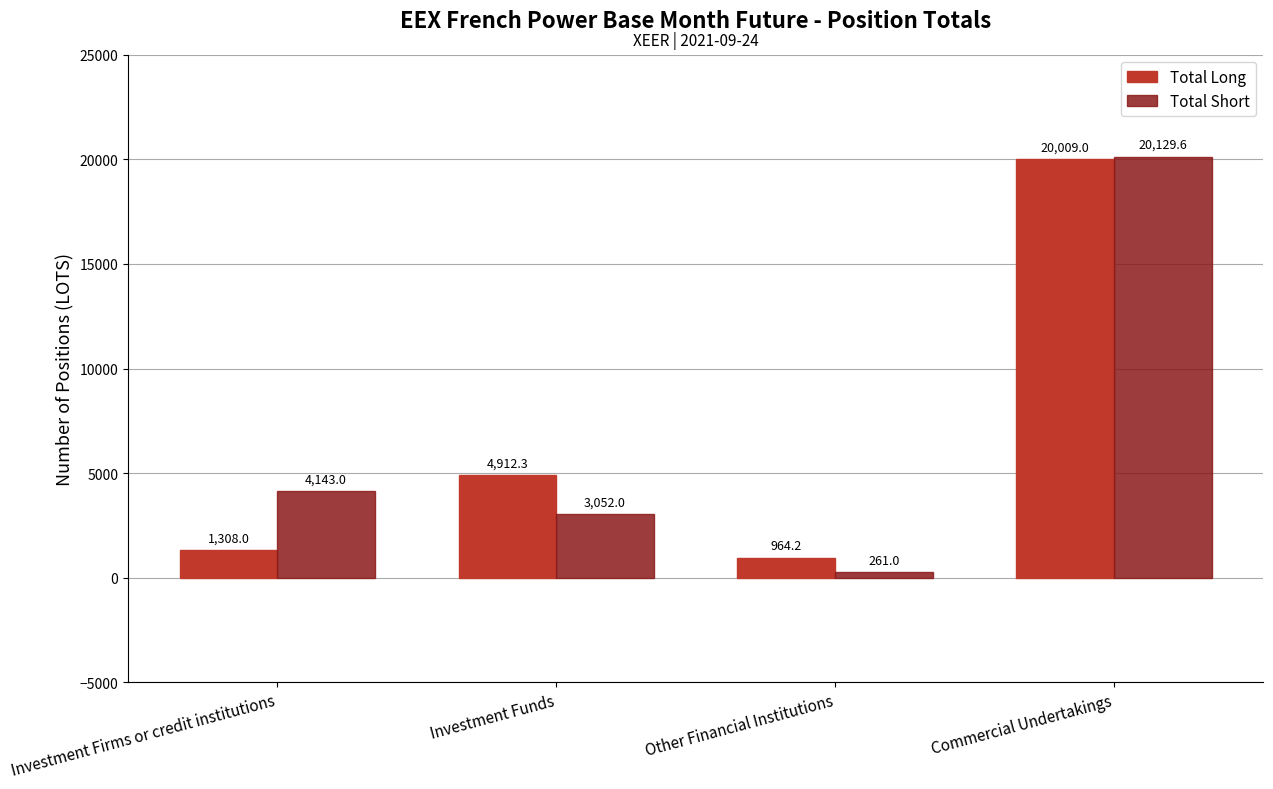

What is the sum of the Total Long values at Investment Funds and Other Financial Institutions?

5876.6